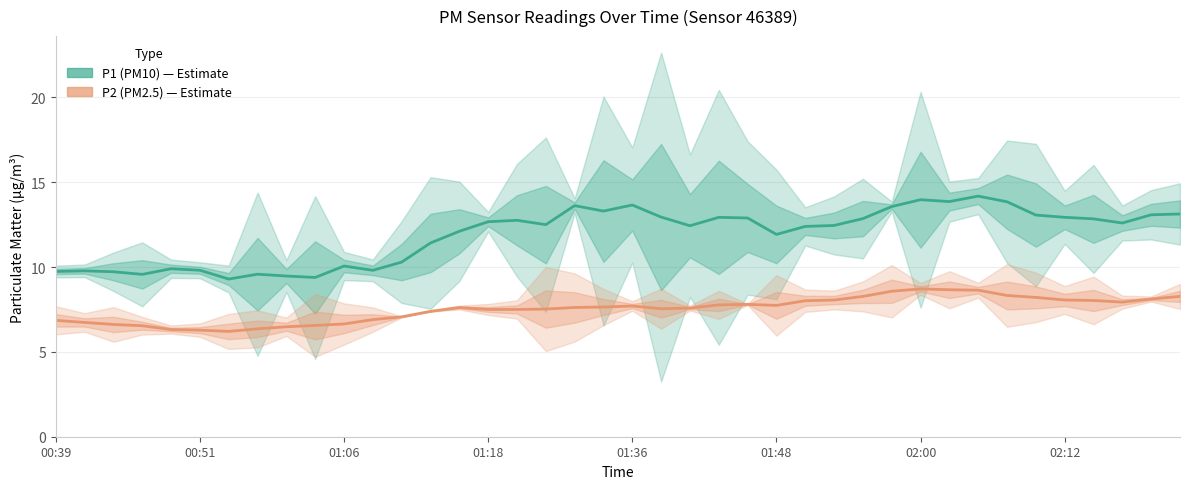

Where is the first local maximum for P1 (PM10)?

00:51